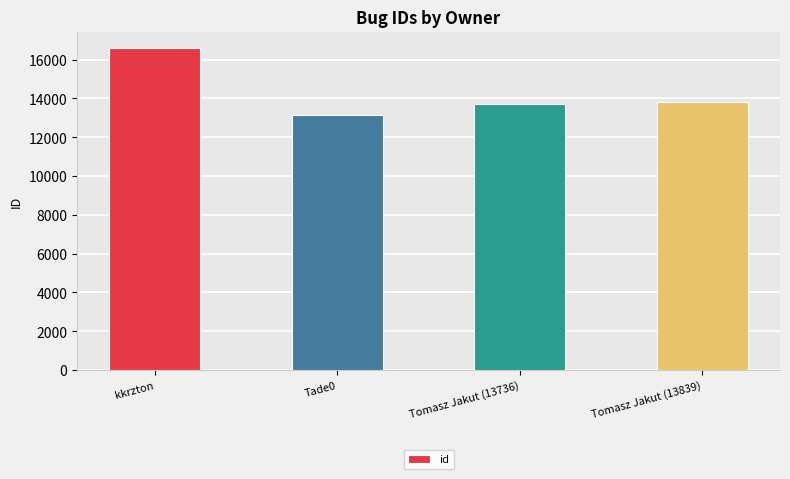

Is it true that the value at Tomasz Jakut (13839) is 13839?

True